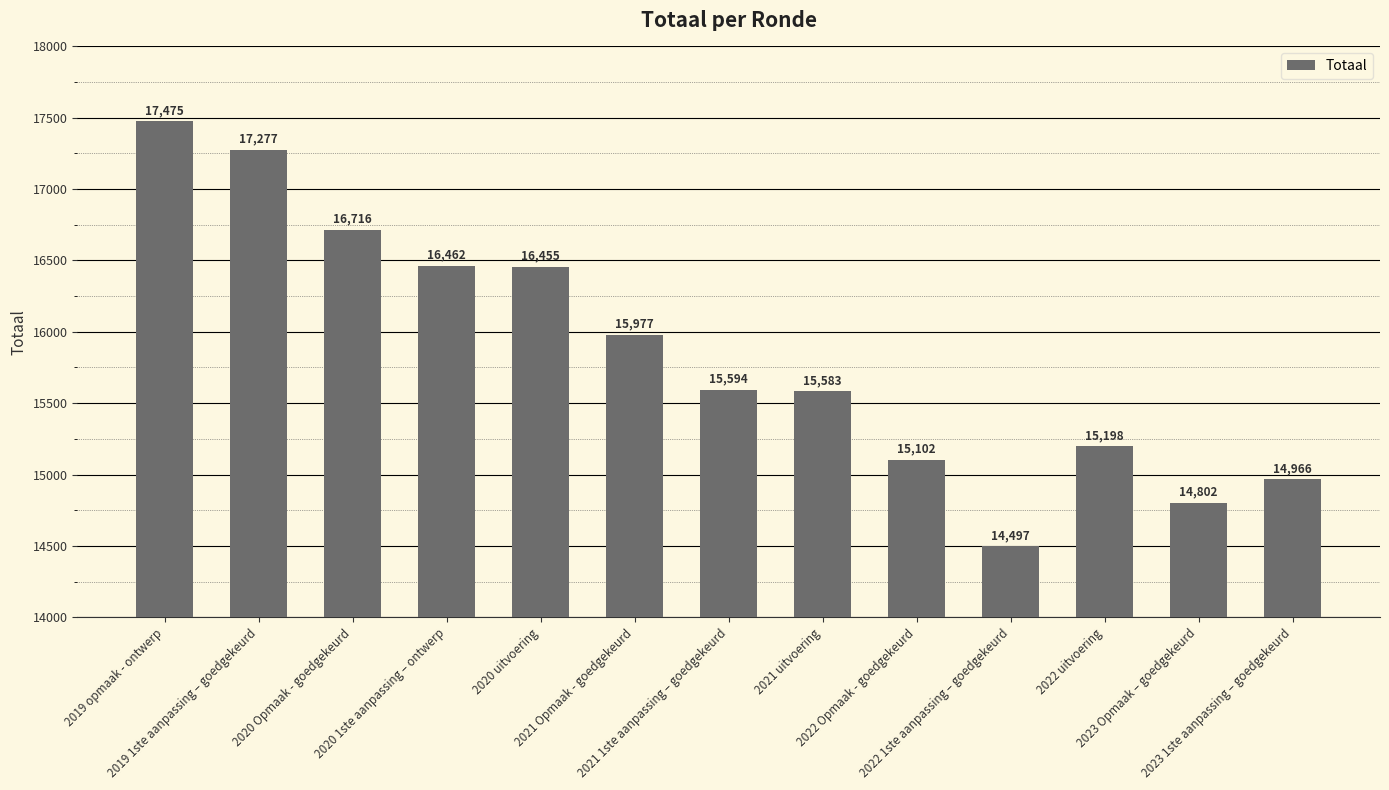

What is the approximate value at 2019 1ste aanpassing – goedgekeurd, to the nearest 100?

17300